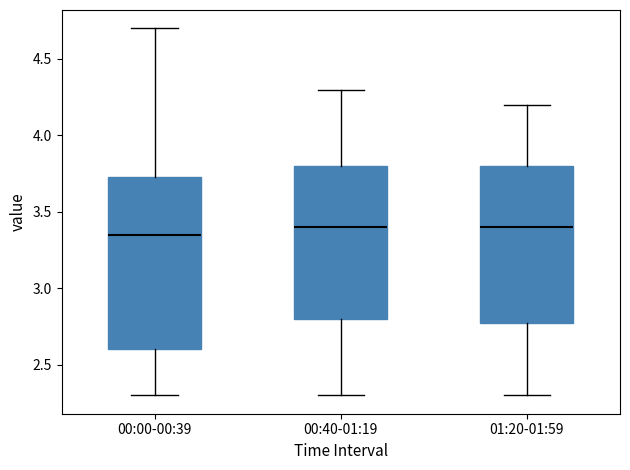

Reading left to right, transcribe this box plot: for each box, give where its median line is, the range the box spans, and where its two whiskers end, as read against the y-axis. The values are not printed on the chart, so give them approximately, as read against the axis.

00:00-00:39: median 3.35, box 2.60 to 3.75, whiskers 2.30 to 4.70
00:40-01:19: median 3.40, box 2.80 to 3.80, whiskers 2.30 to 4.30
01:20-01:59: median 3.40, box 2.80 to 3.80, whiskers 2.30 to 4.20